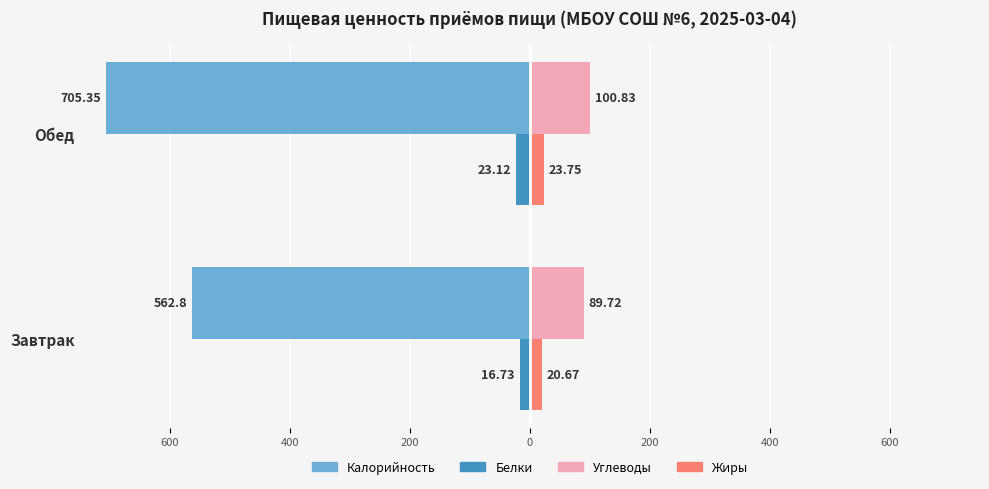

The Белки (левая) series shows -41.2 at Обед. True or false?

False